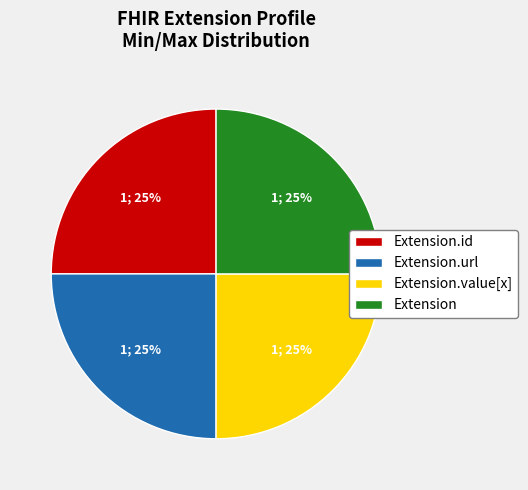

What is the ratio of the value at Extension.id to the value at Extension.value[x]?

1.0